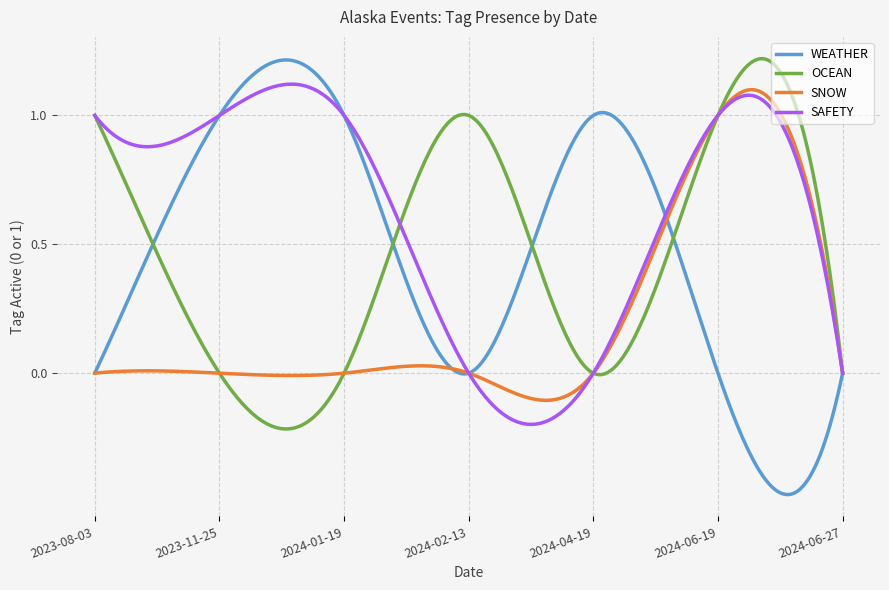

Which series has the largest total across all categories?

SAFETY